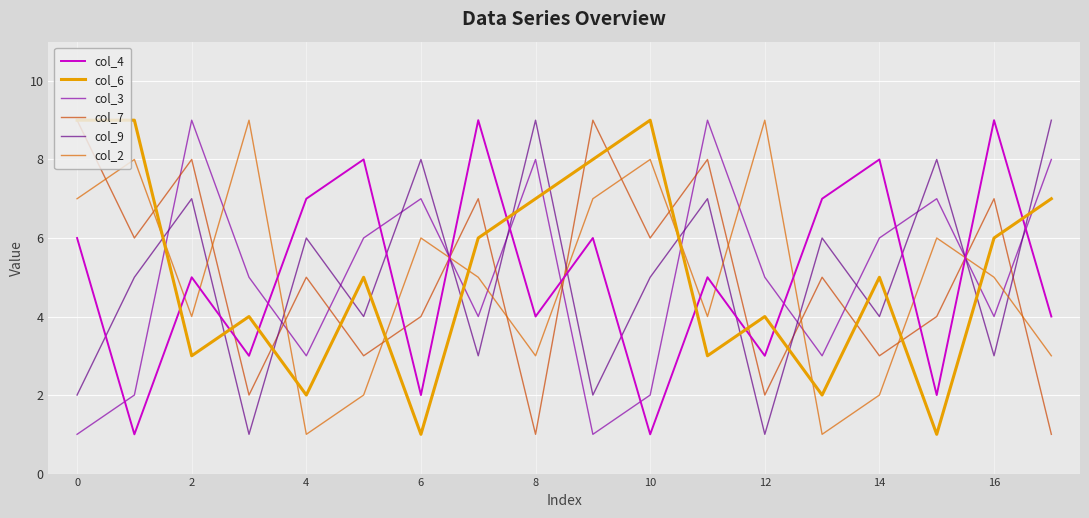

How many interior local peaks does the col_2 series have?

6